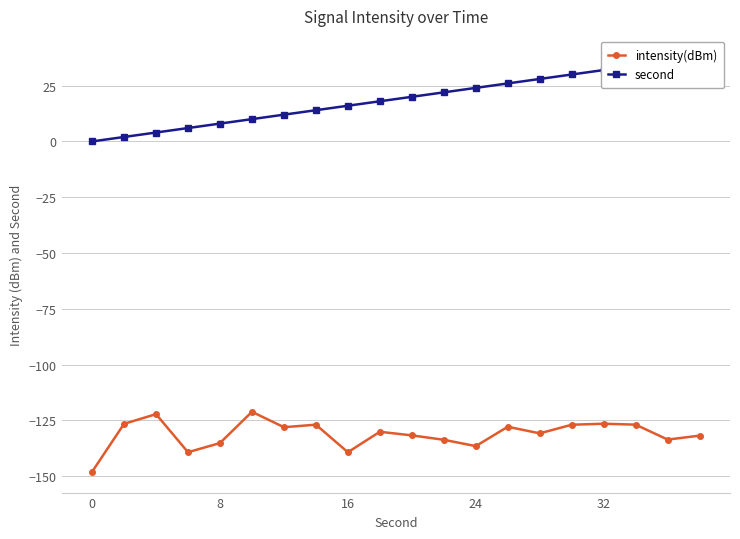

True or false: intensity(dBm) has more than 0 interior local peaks.

True